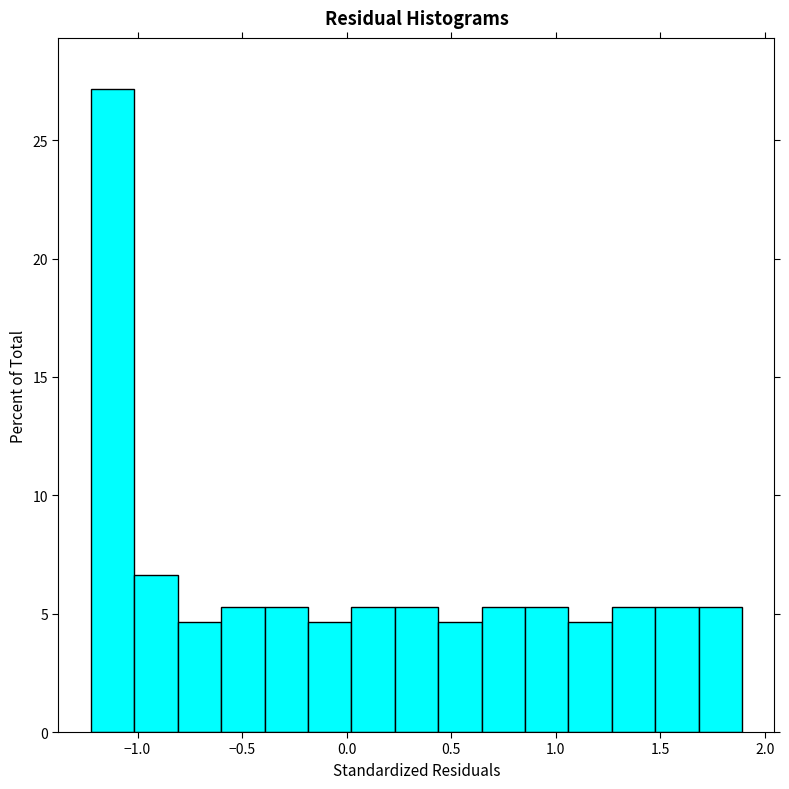

Which range on the x-axis has the tallest bar?

-1.20 to -1.00